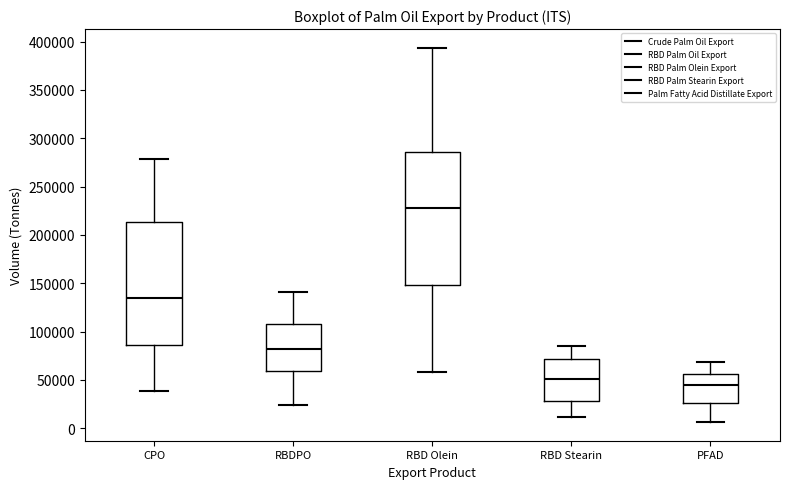

Where is the upper edge of the box for RBD Olein on the y-axis? The values are not printed on the chart, so give them approximately, as read against the axis.

285000